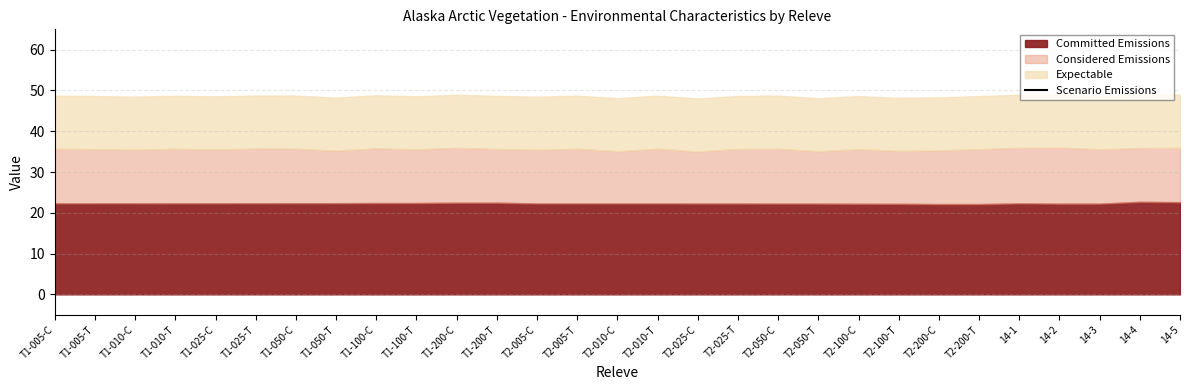

Where is the data nearest to the value 102?

T1-005-C